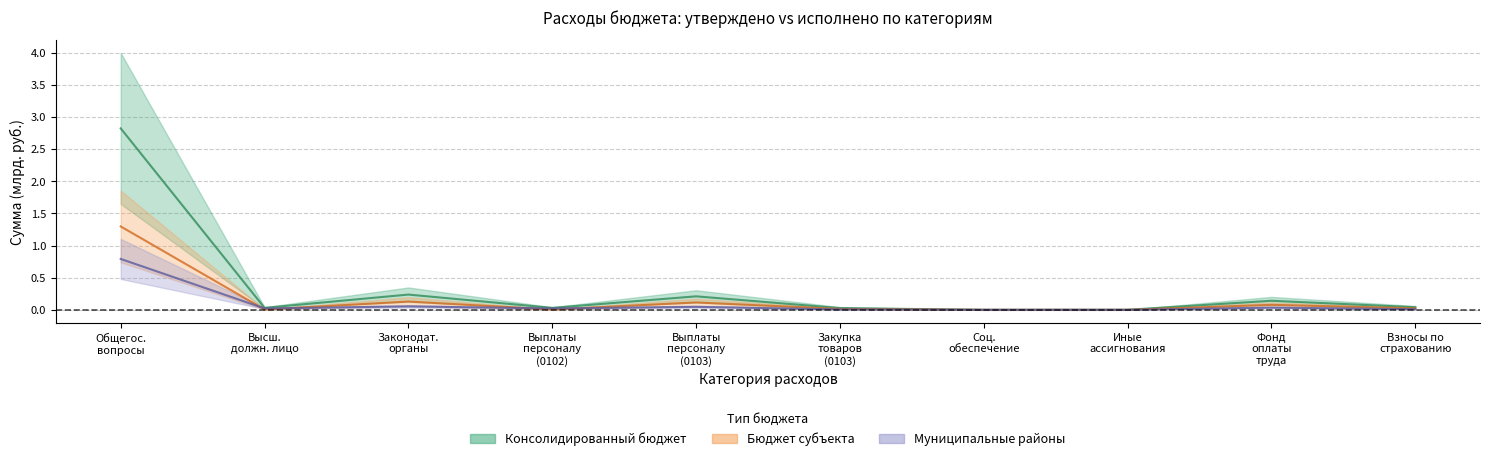

At which category does Исполнено (консол.) reach its first local peak?

Законодат.
органы